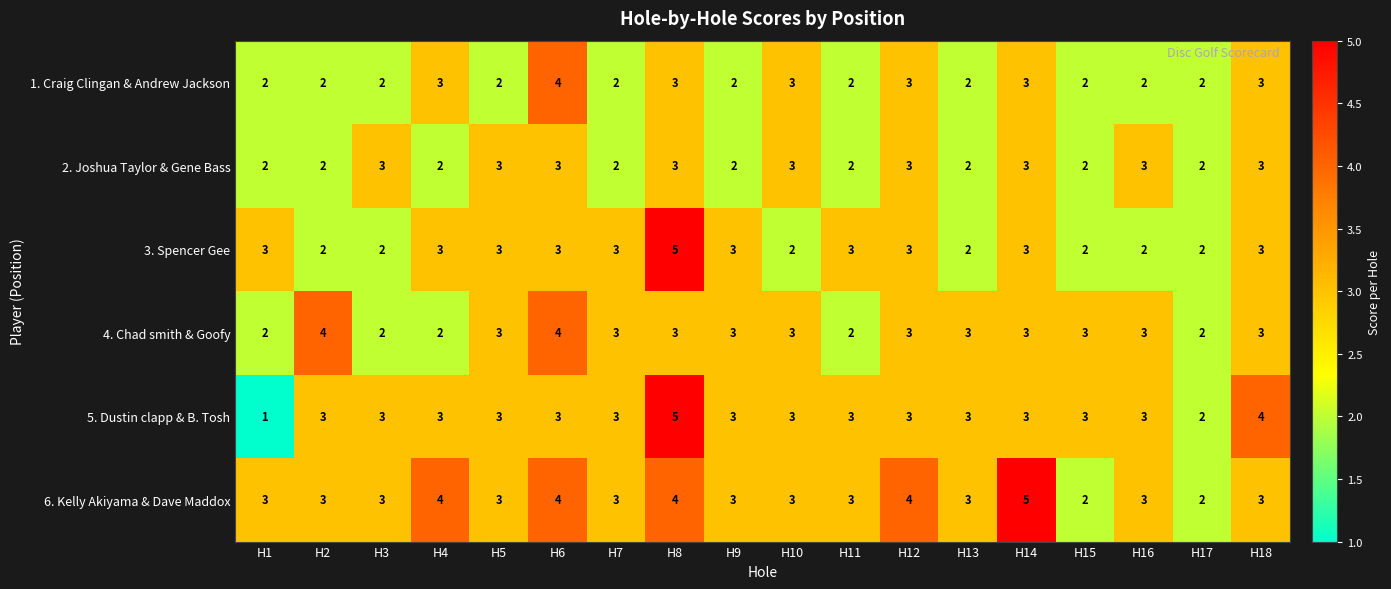

At which category is the sum across all series the highest?

H8